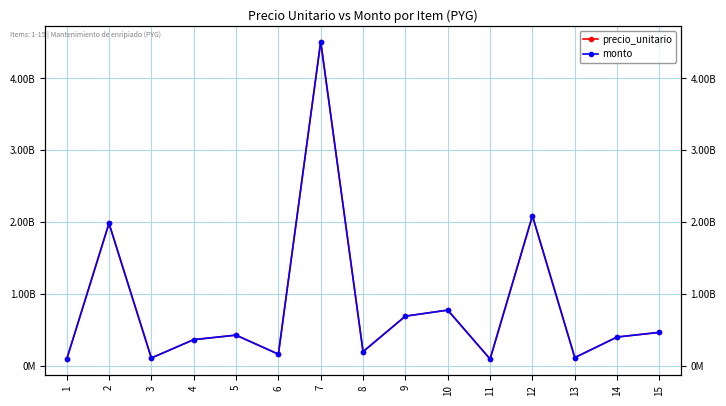

Which category has the highest value in the precio_unitario series?

7